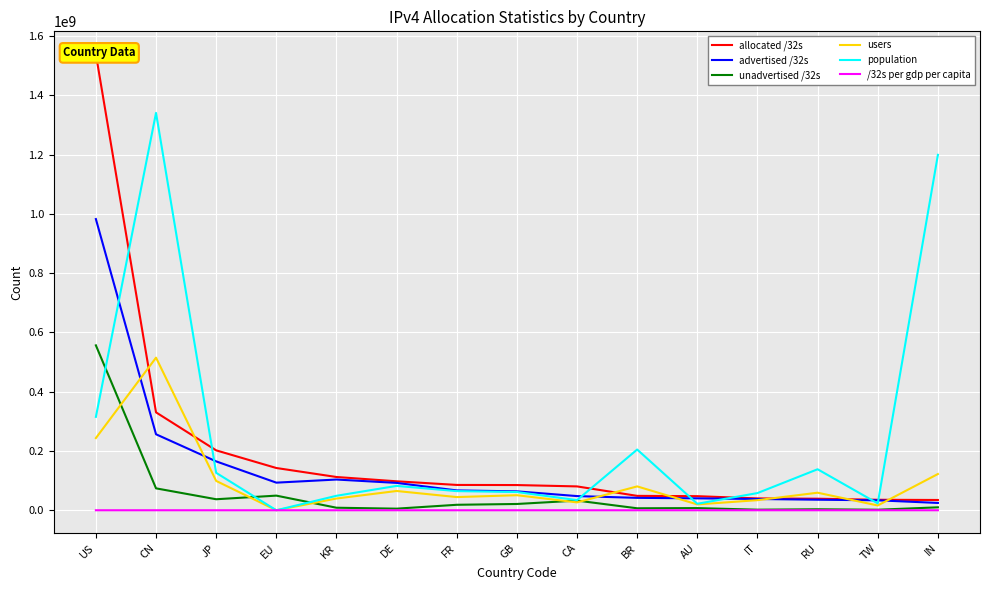

What is the label of the 1st point from the left?

US